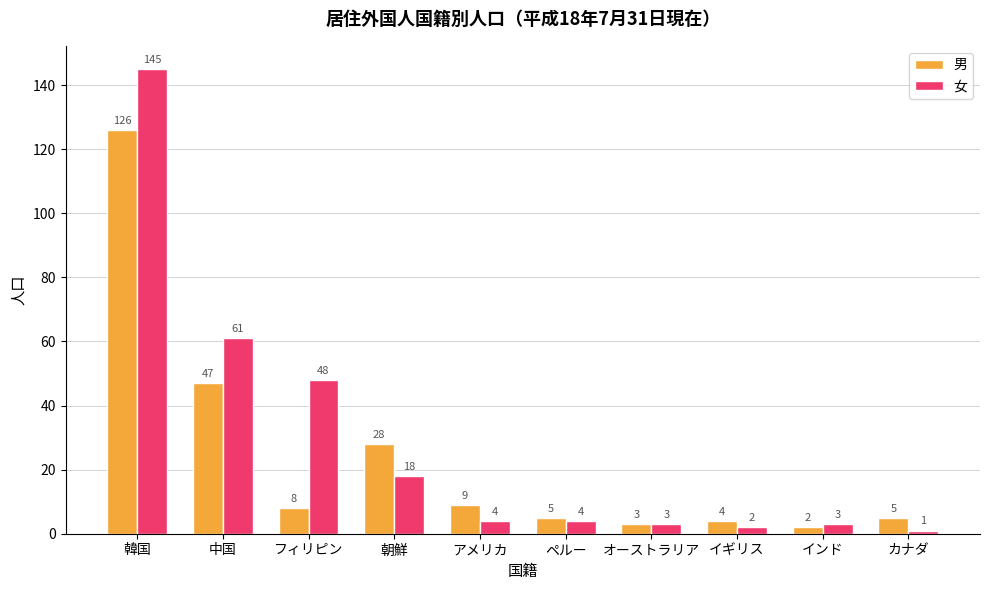

Which series has the largest range (max minus min)?

女